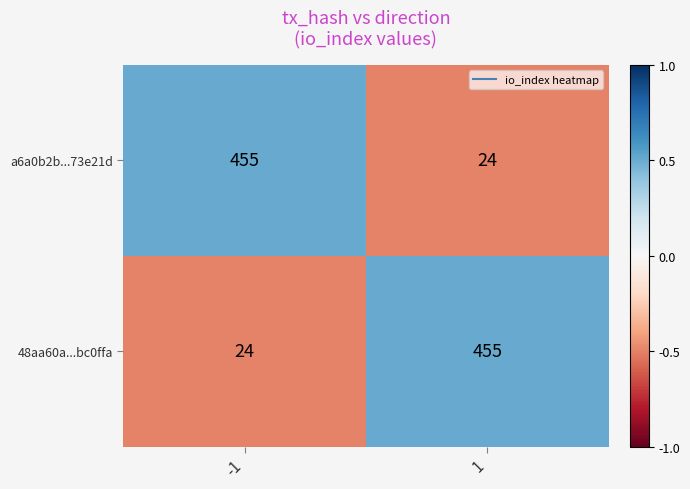

What is the average value of the 48aa60a...bc0ffa series?

240